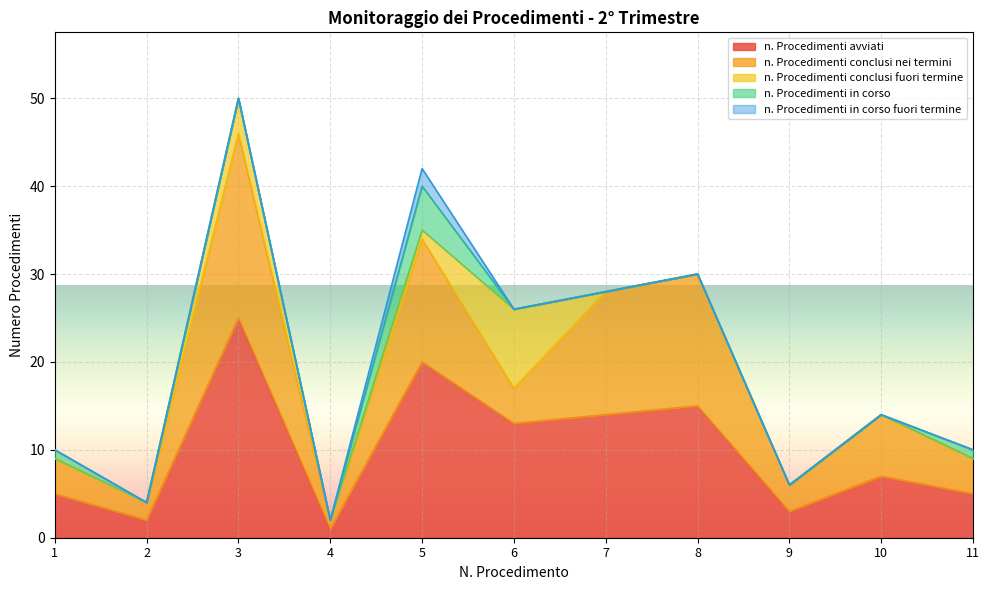

Count the number of categories in the chart.

11